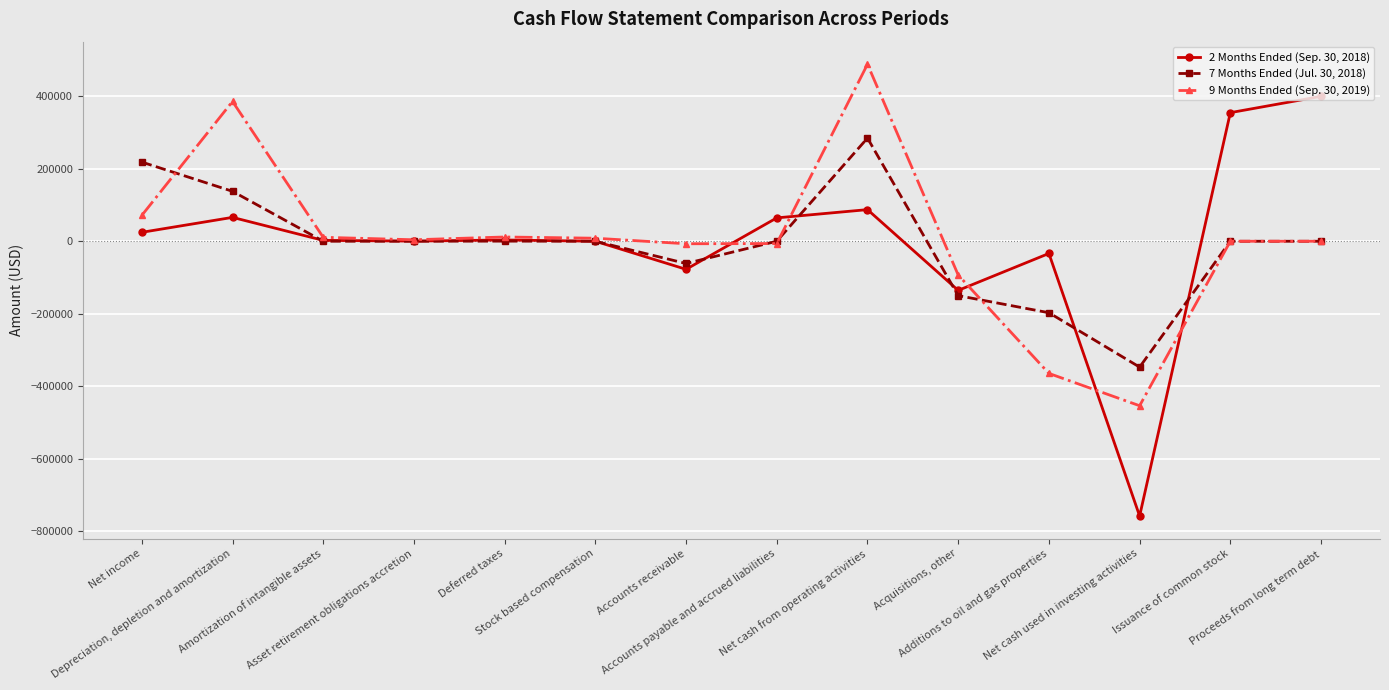

What is the maximum value shown in the chart?

488611